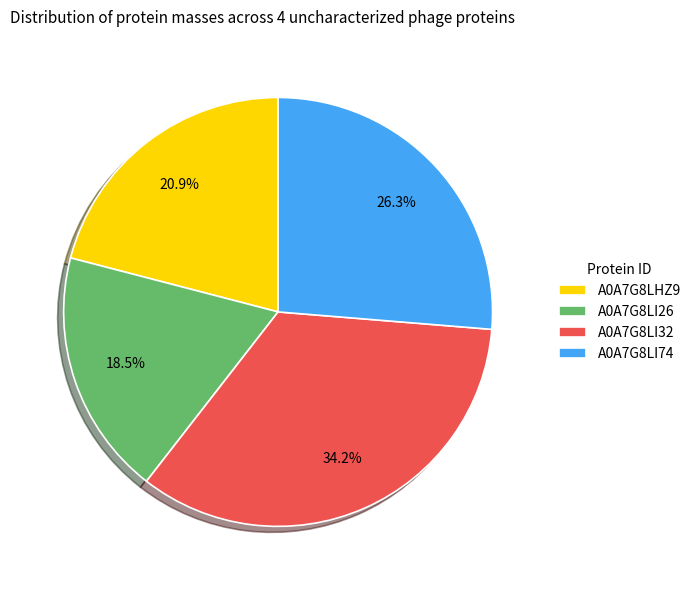

Do A0A7G8LI74 and A0A7G8LI32 together represent more than half of the pie?

Yes